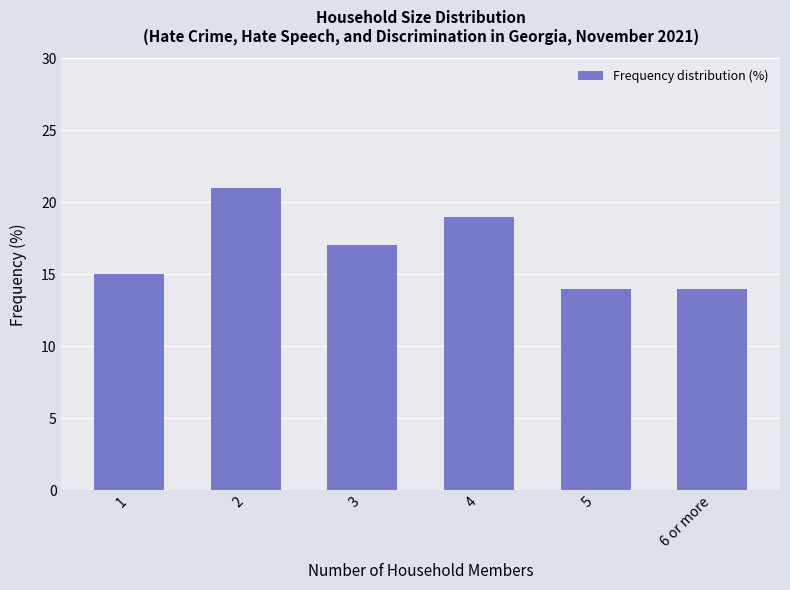

True or false: the data shows 14 at 6 or more.

True